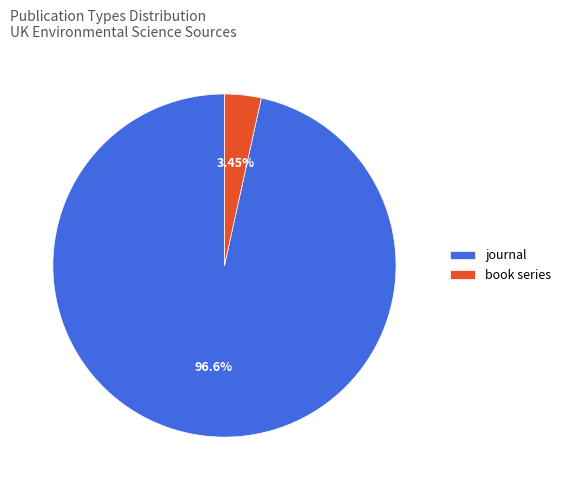

Count the number of slices in the pie.

2